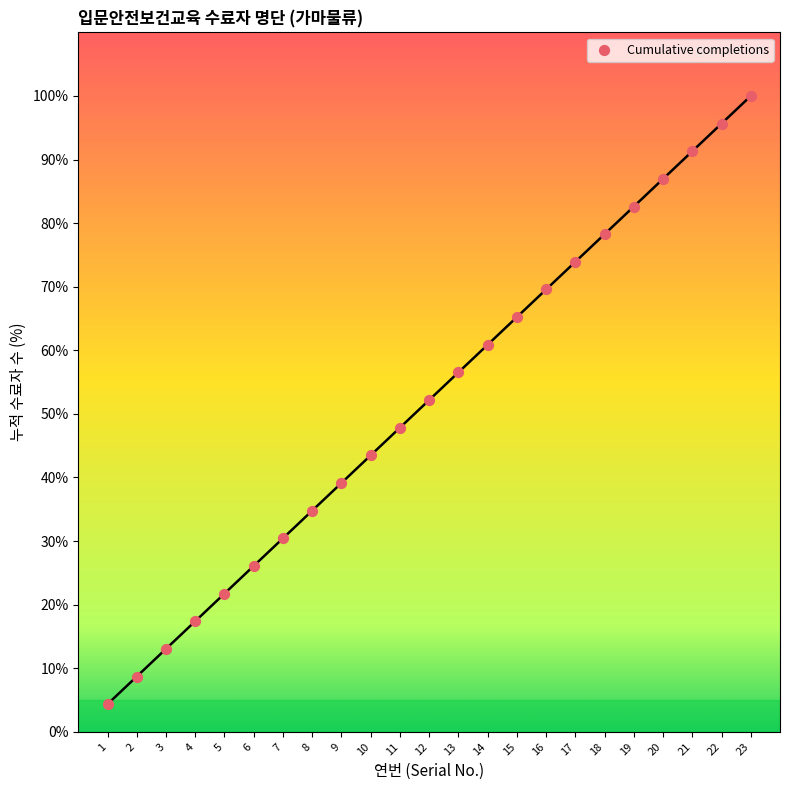

What is the range of Y values (max minus min)?

95.7